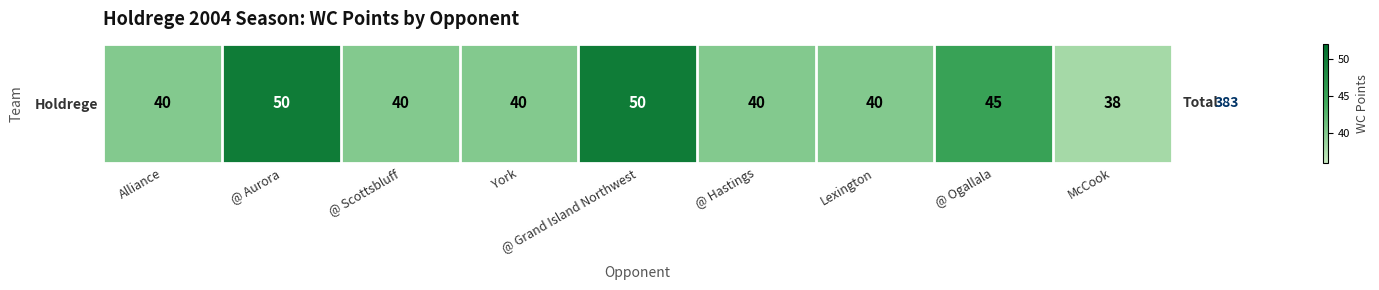

List the labels in order of value, smallest first.

McCook, Alliance, @ Scottsbluff, York, @ Hastings, Lexington, @ Ogallala, @ Aurora, @ Grand Island Northwest